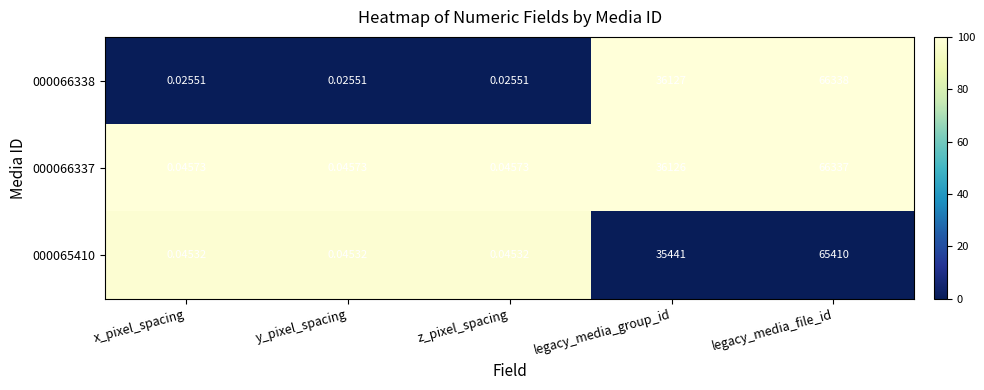

At which label is 000065410 closest to 32705?

legacy_media_group_id